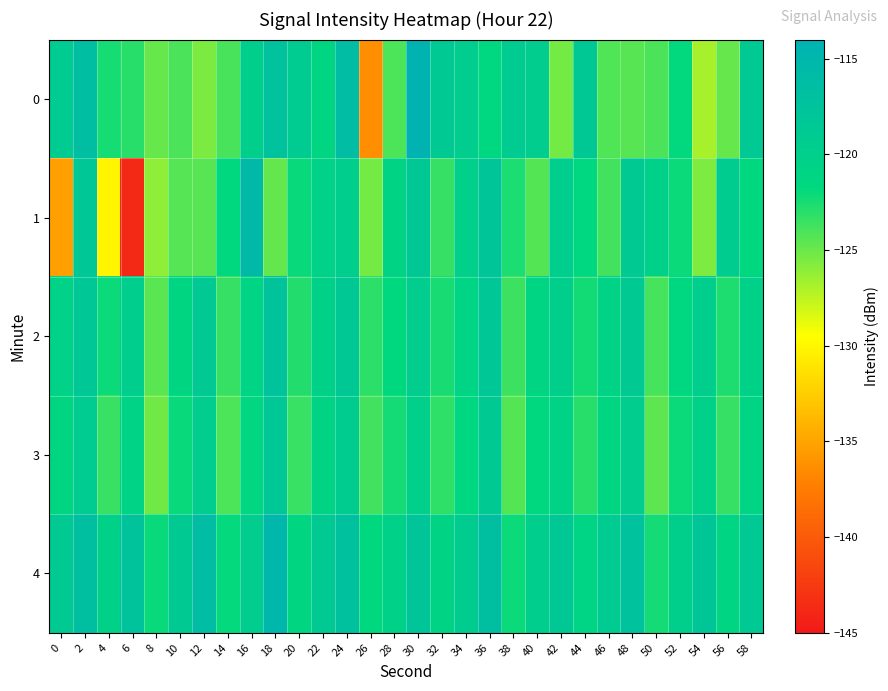

At which category is the sum across all series the highest?

2